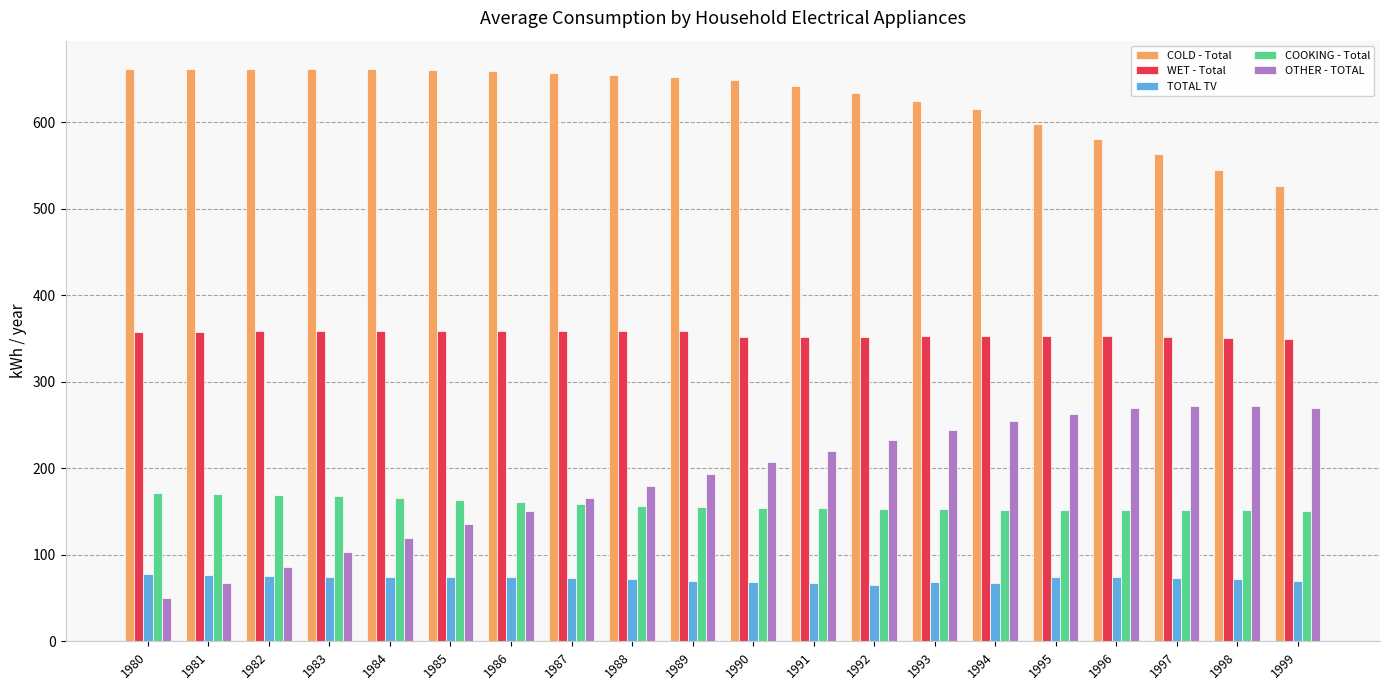

Is it true that COOKING - Total equals 44.6 at 1988?

False